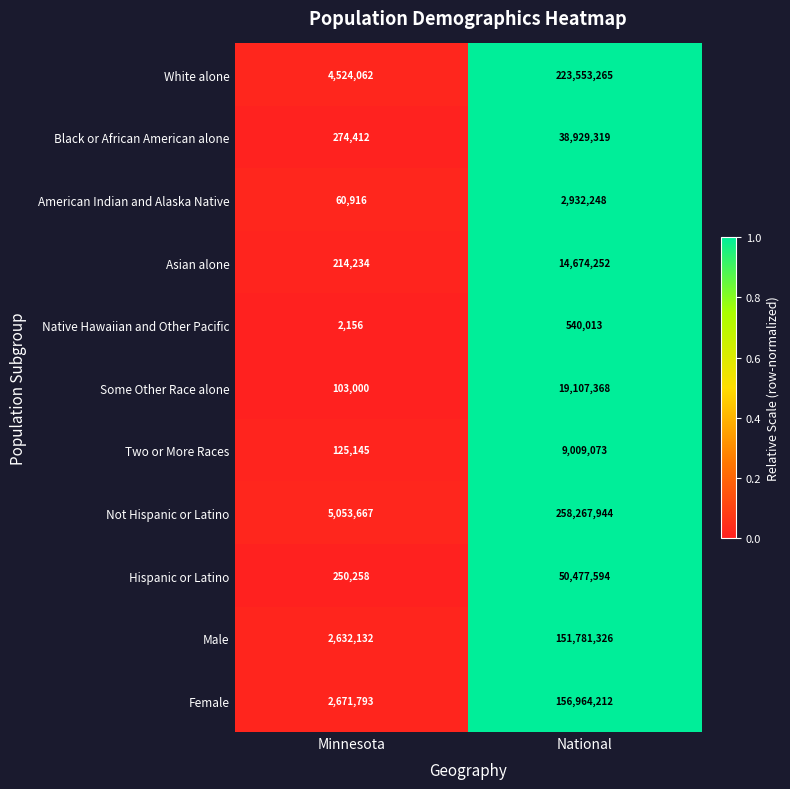

Reading left to right, list all the values displayed in this chart.

White alone: Minnesota=4524062	National=223553265
Black or African American alone: Minnesota=274412	National=38929319
American Indian and Alaska Native: Minnesota=60916	National=2932248
Asian alone: Minnesota=214234	National=14674252
Native Hawaiian and Other Pacific: Minnesota=2156	National=540013
Some Other Race alone: Minnesota=103000	National=19107368
Two or More Races: Minnesota=125145	National=9009073
Not Hispanic or Latino: Minnesota=5053667	National=258267944
Hispanic or Latino: Minnesota=250258	National=50477594
Male: Minnesota=2632132	National=151781326
Female: Minnesota=2671793	National=156964212